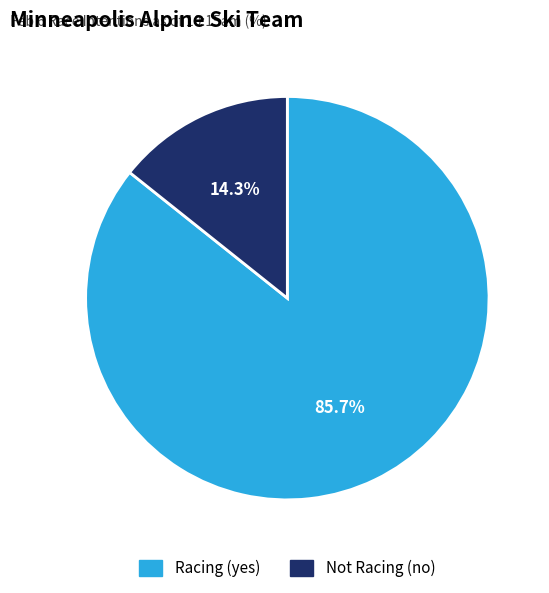

How many slices are in this pie chart?

2